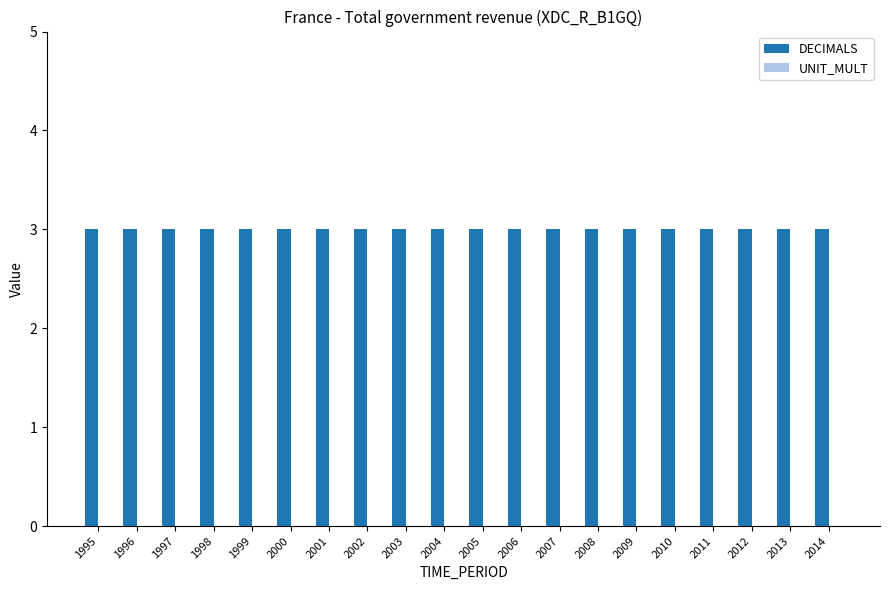

Does the chart contain stacked bars?

No